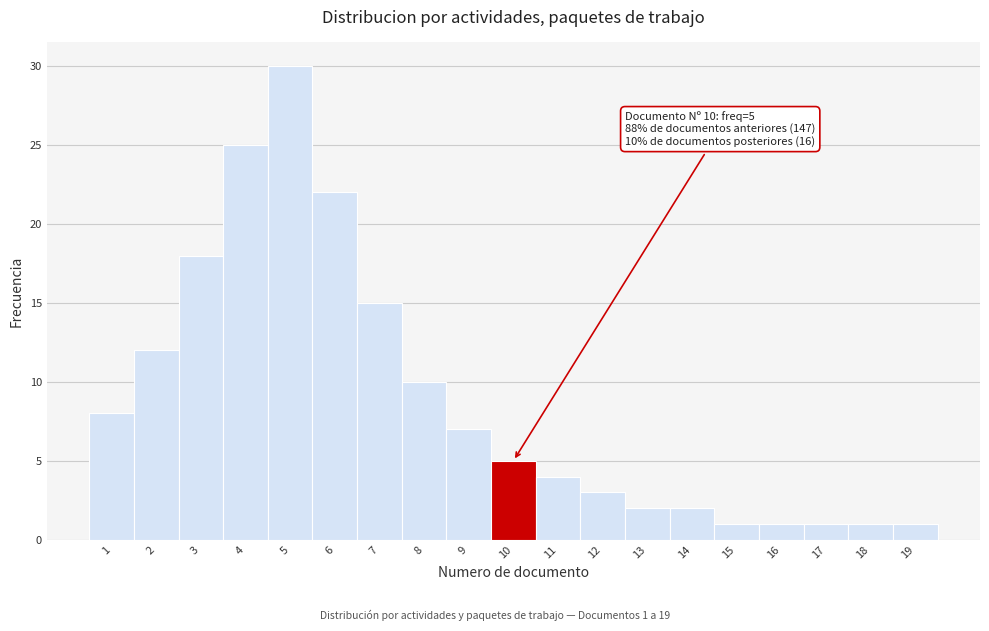

Reading left to right, list all the values displayed in this chart.

1=8	2=12	3=18	4=25	5=30	6=22	7=15	8=10	9=7	10=5	11=4	12=3	13=2	14=2	15=1	16=1	17=1	18=1	19=1